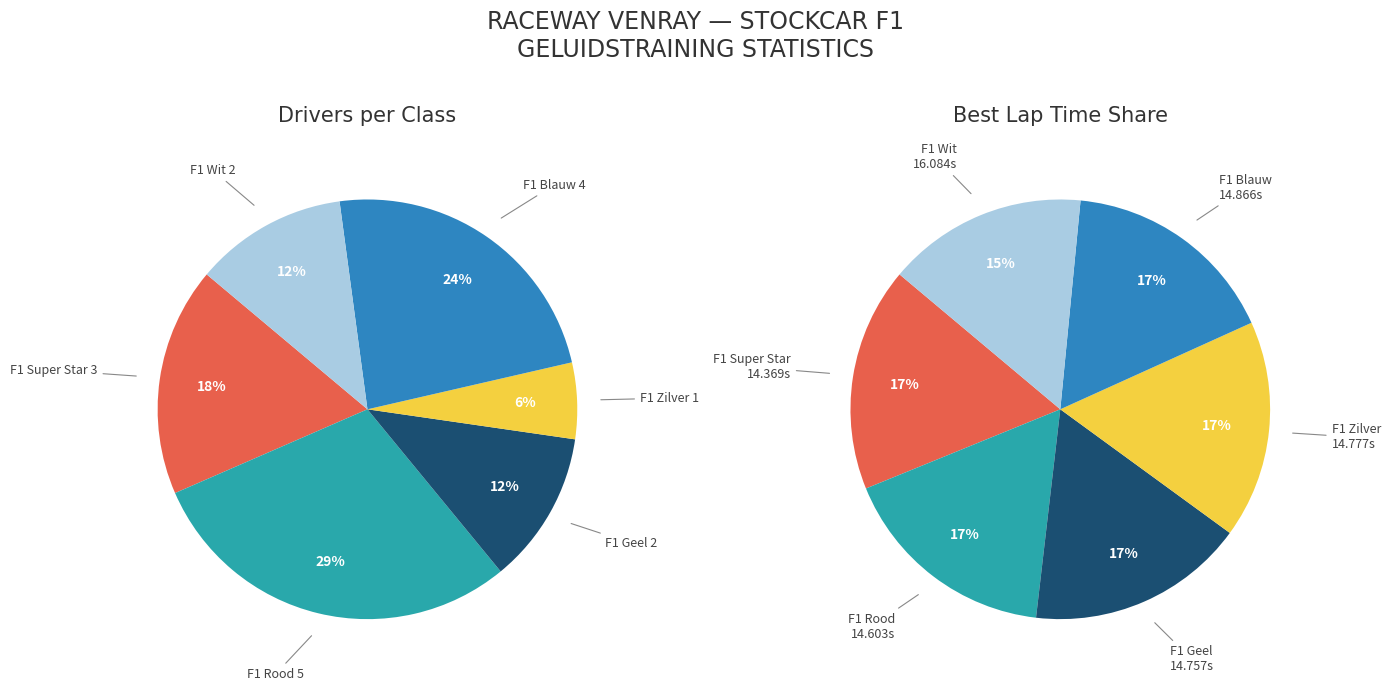

Rank the categories by value from highest to lowest.

F1 Rood, F1 Blauw, F1 Super Star, F1 Geel, F1 Wit, F1 Zilver